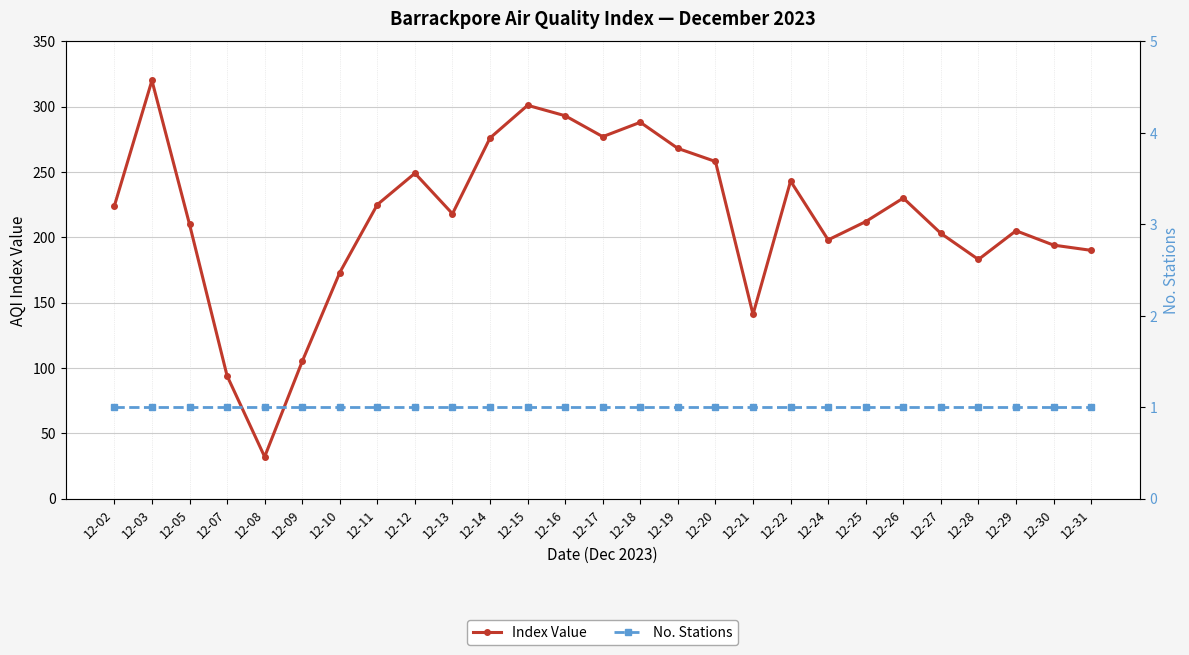

Which category has the lowest value in the No. Stations series?

12-02